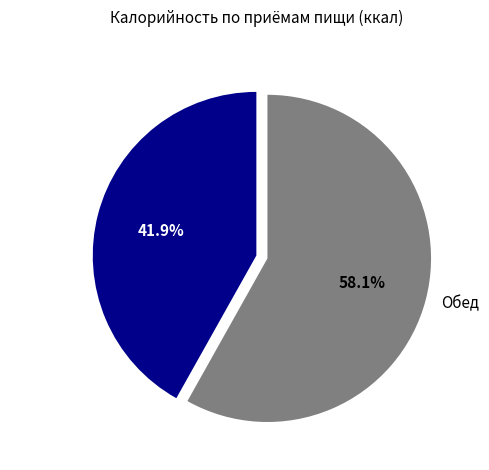

Which slice represents more than half of the pie?

Обед